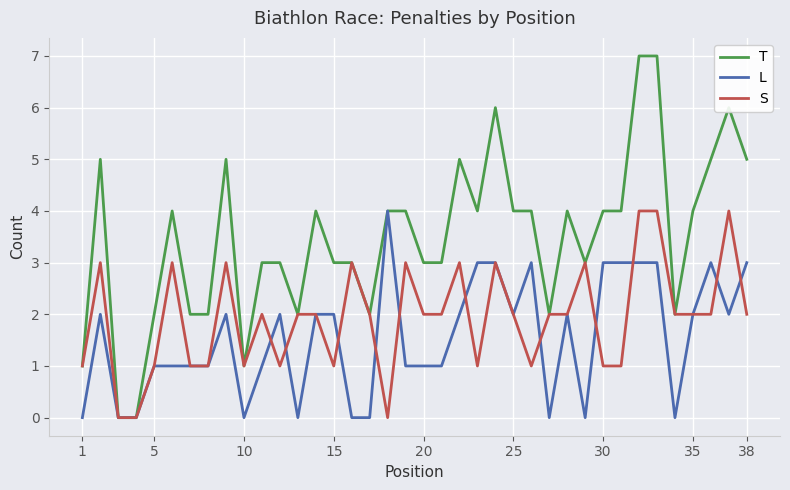

Which series has the largest total across all categories?

T